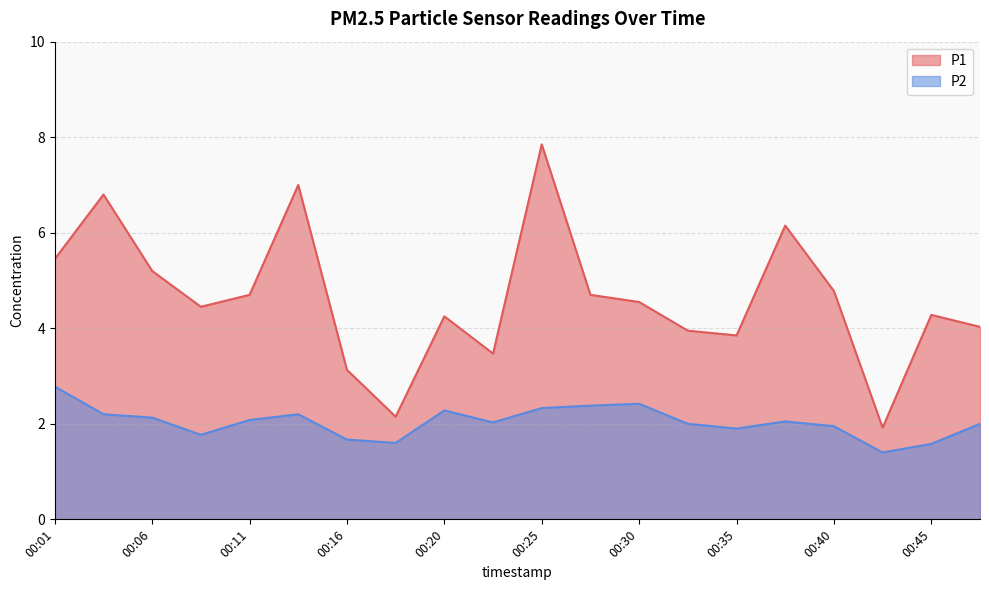

What is the spread (max minus min) of values at 00:01?

2.7